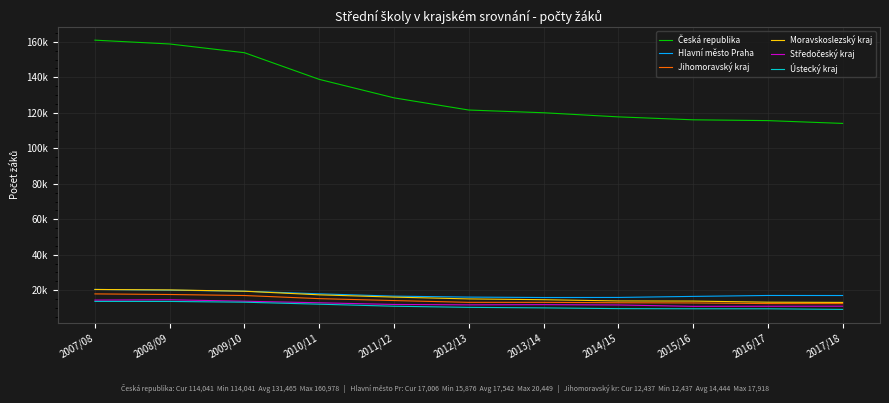

Rank the series at 2013/14 from lowest to highest value.

Ústecký kraj, Středočeský kraj, Jihomoravský kraj, Moravskoslezský kraj, Hlavní město Praha, Česká republika